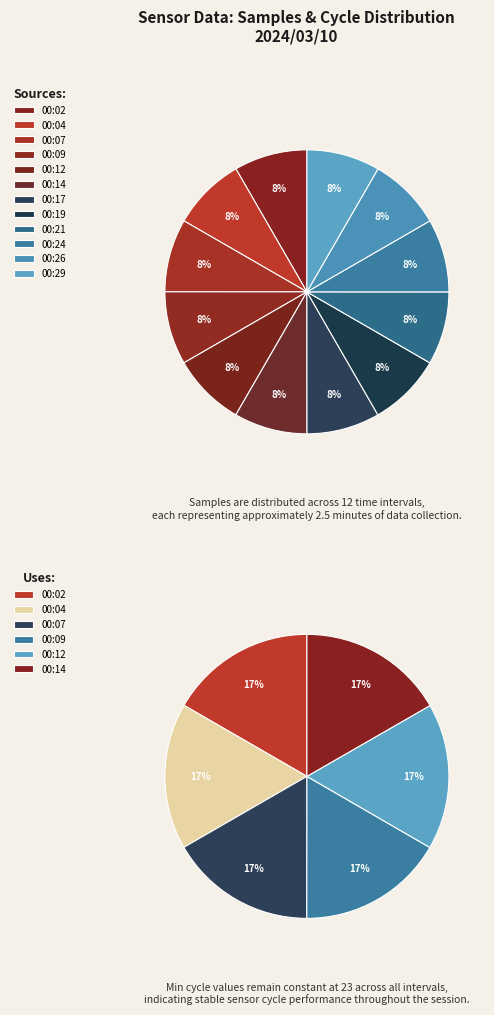

Combined, do 00:24 and 00:17 account for over 50%?

No